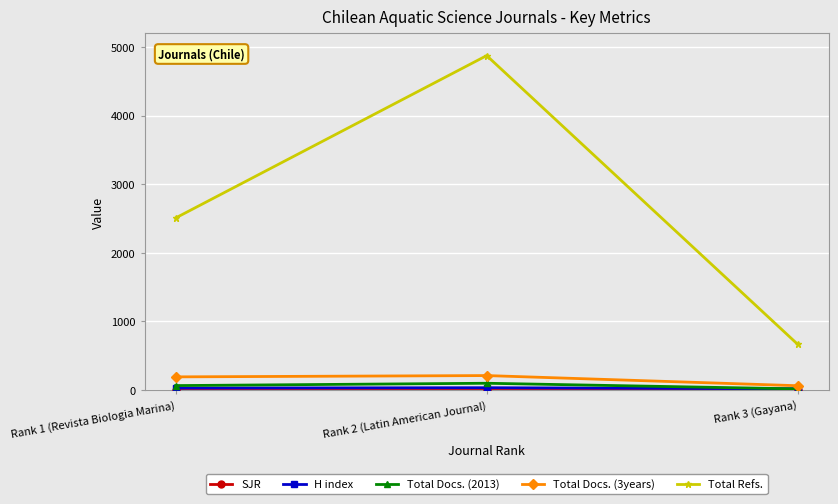

At which category is the sum across all series the highest?

Rank 2 (Latin American Journal)